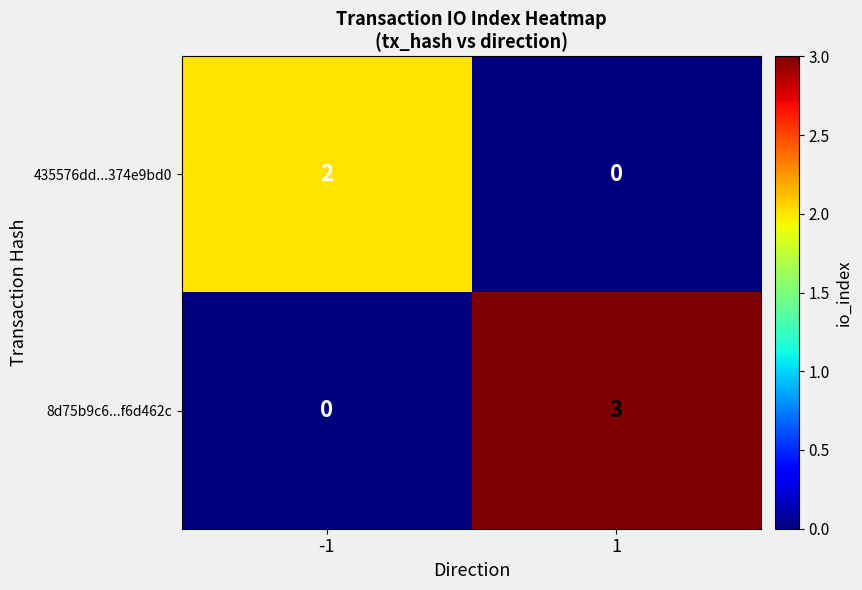

What is the sum of all 8d75b9c6...f6d462c values?

3